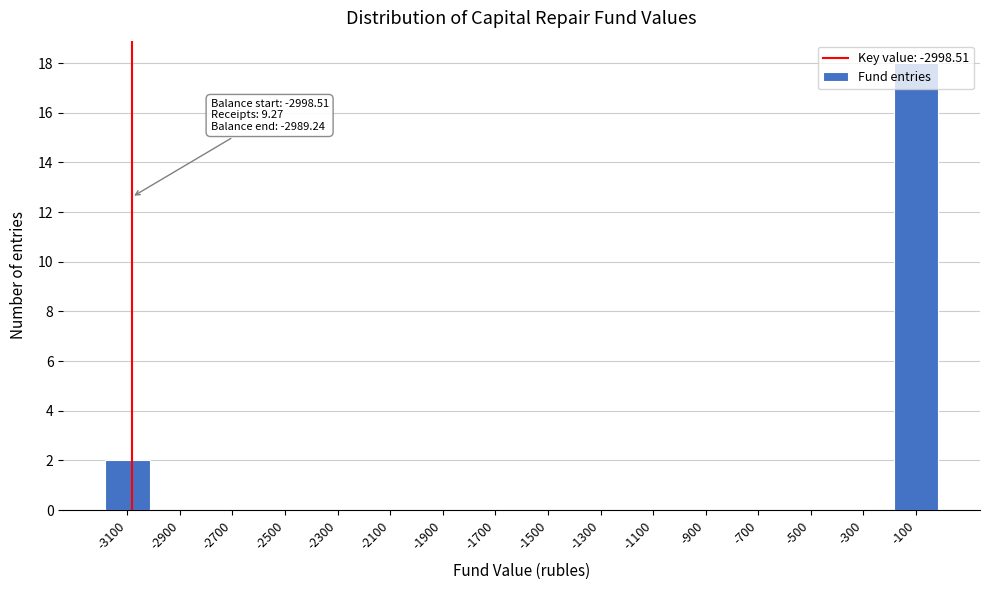

At which label is the value closest to 9?

-3100